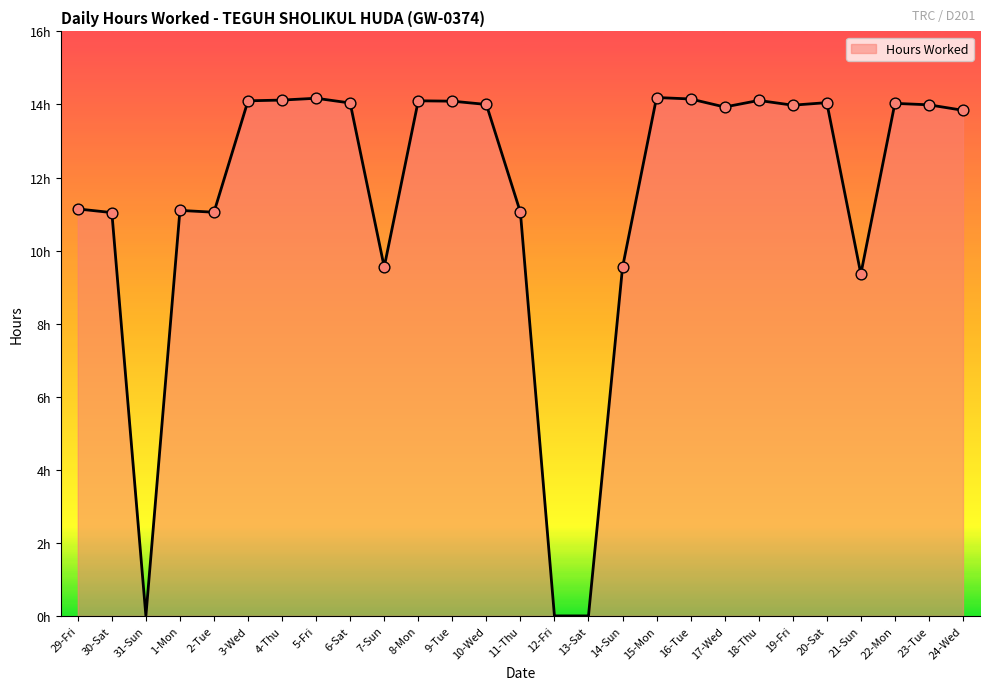

Between 31-Sun and 16-Tue, which is larger?

16-Tue